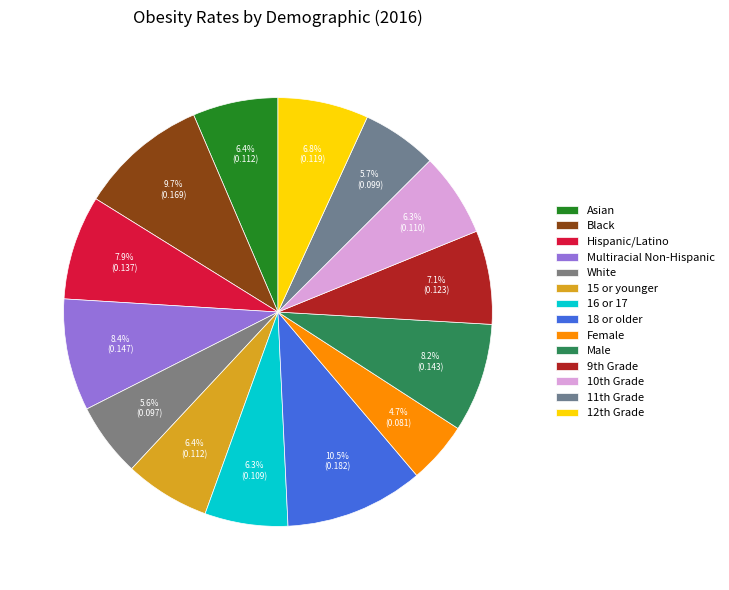

Is it true that Multiracial Non-Hispanic is 8% of the pie?

True